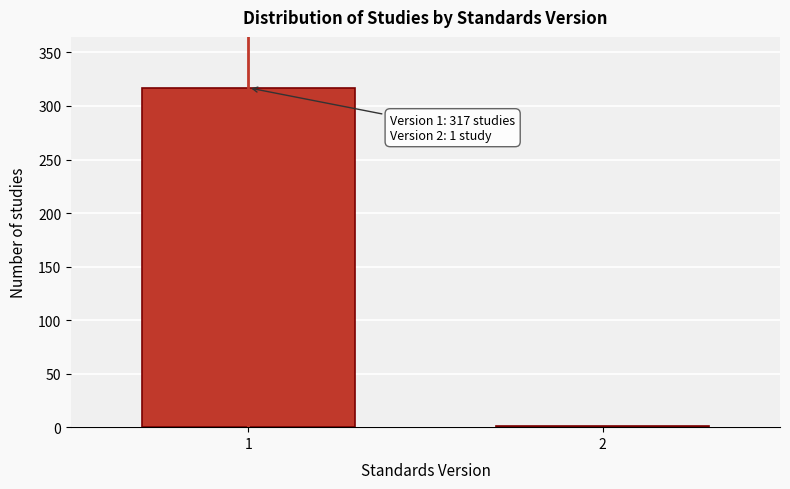

Reading left to right, transcribe all the data shown in this chart.

1=317	2=1